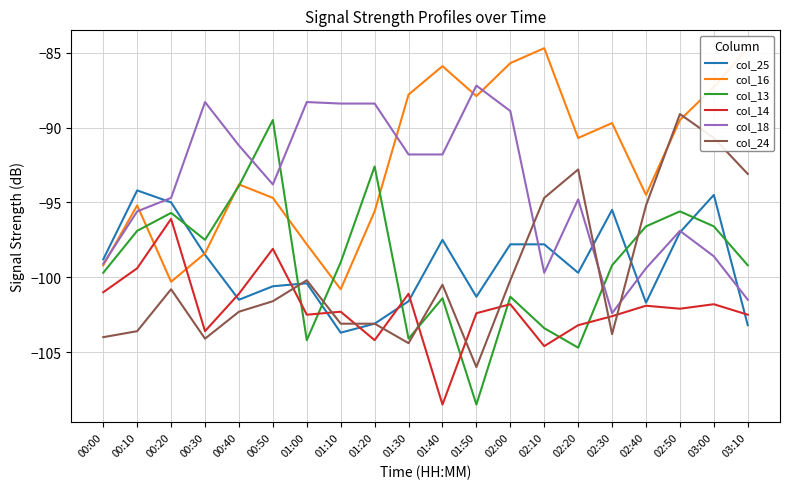

Between 01:30 and 02:20, which is larger?

02:20